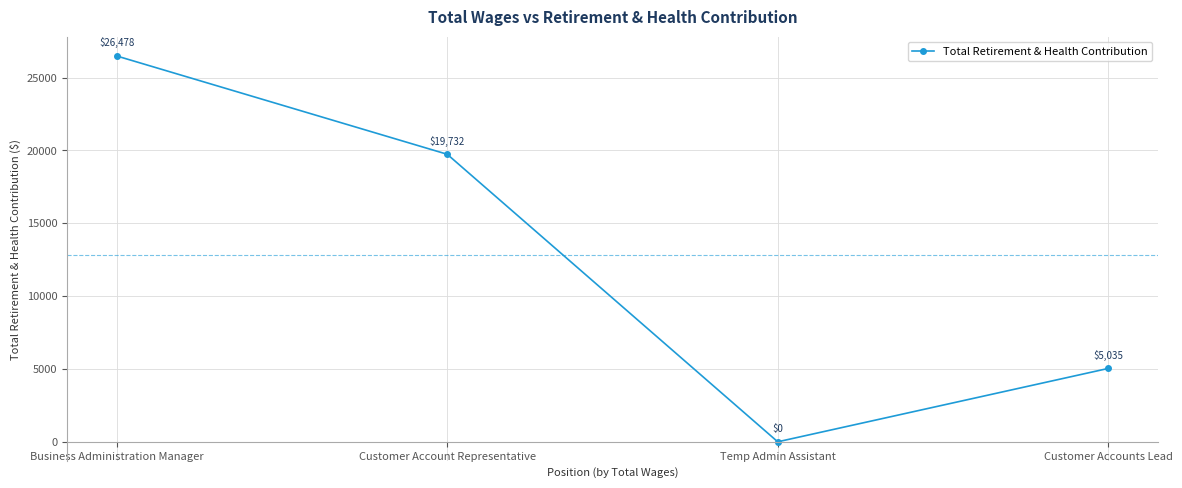

How many interior local valleys (lower than both neighbors) does the data have?

1